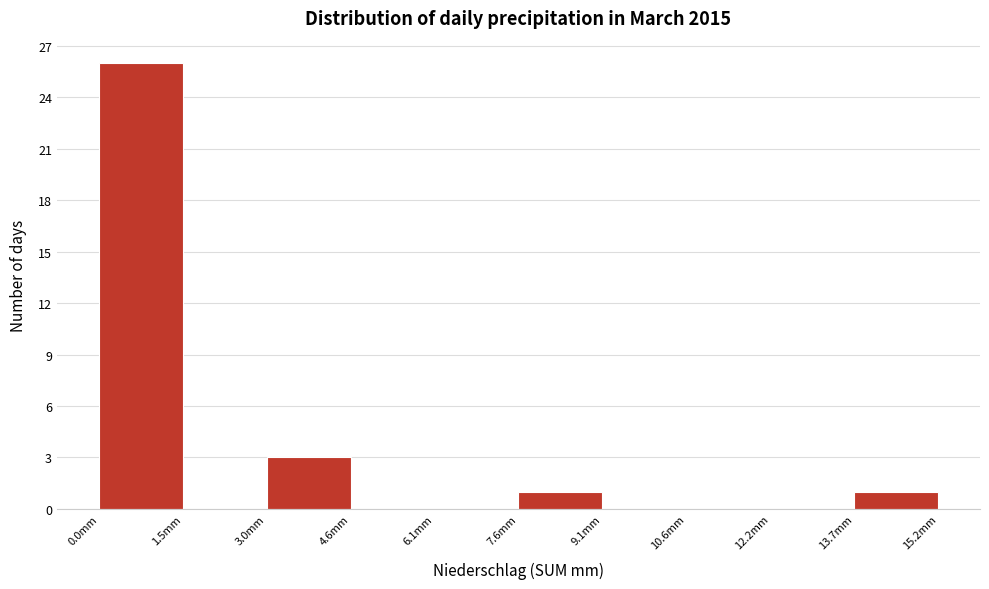

How tall is the bar that spans 7.60 to 9.12 on the x-axis? Neither the bar edges nor the heights are printed on the chart, so give them approximately, as read against the axes.

1